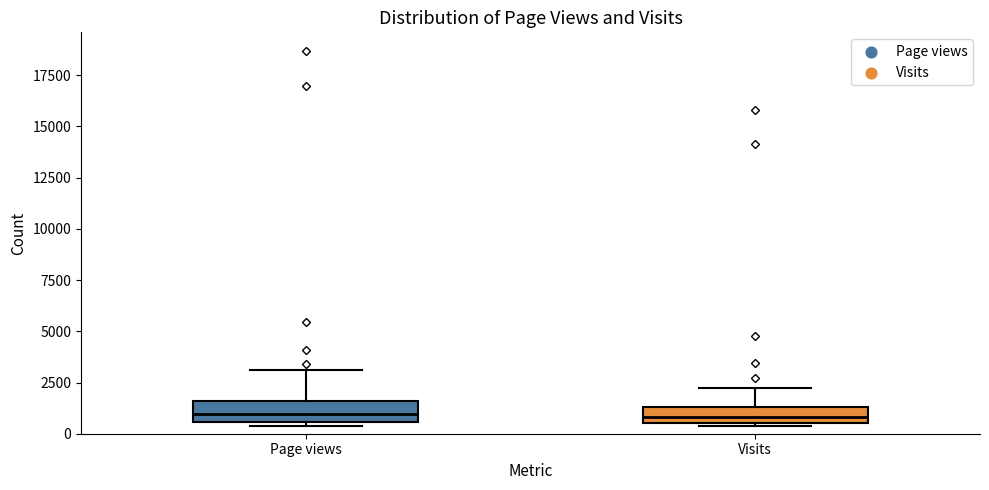

Where is the lower edge of the box for Page views on the y-axis? The values are not printed on the chart, so give them approximately, as read against the axis.

500